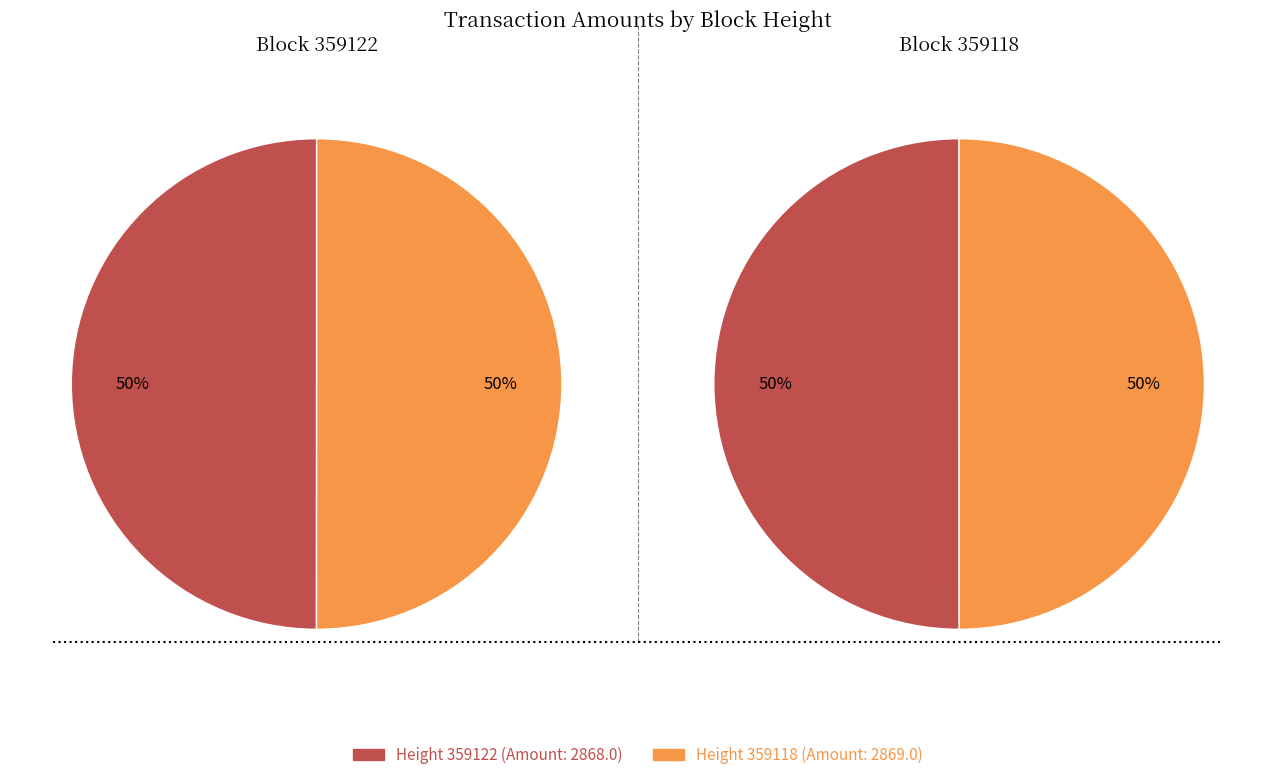

Count the number of slices in the pie.

2